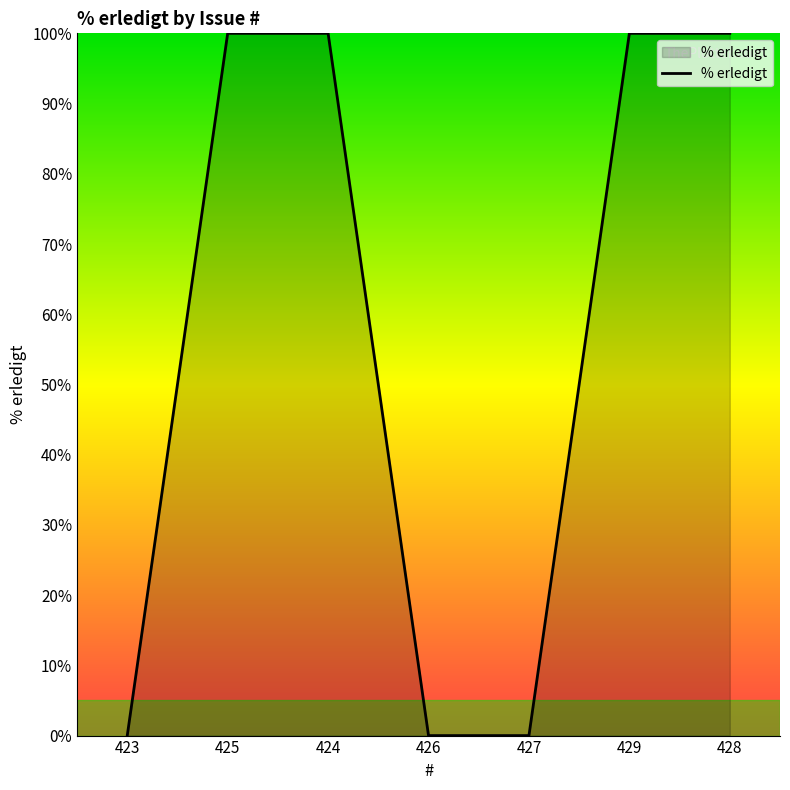

What is the difference between the maximum and minimum values?

100